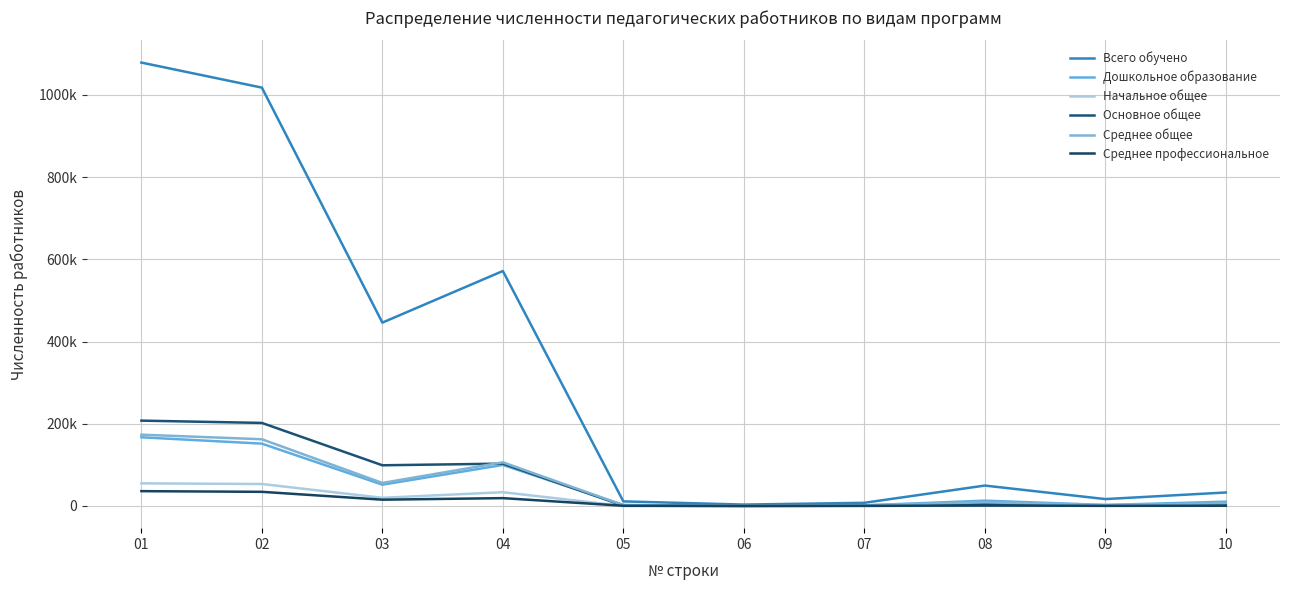

True or false: Среднее общее has a value of 3009 at 10.

False